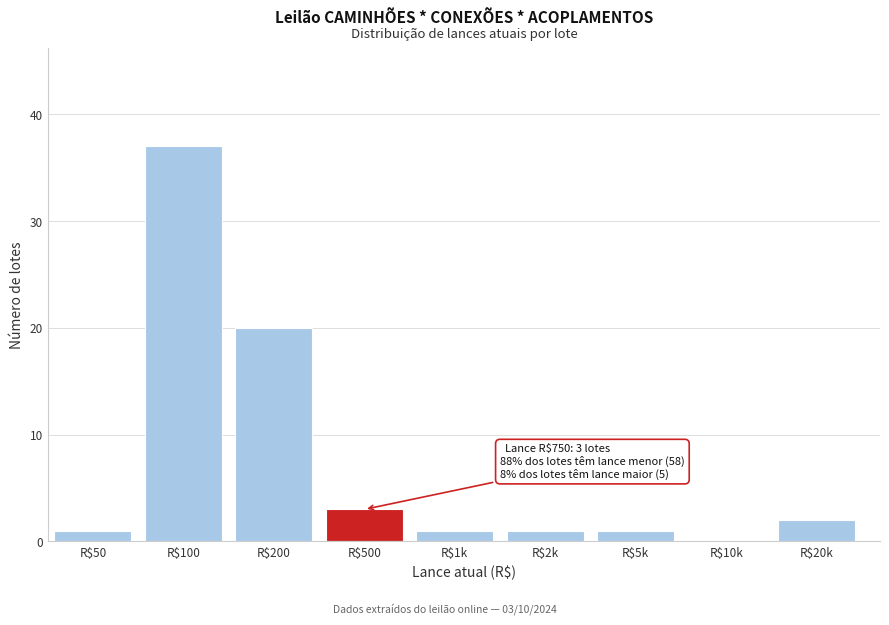

The value at R$10k is -24. True or false?

False